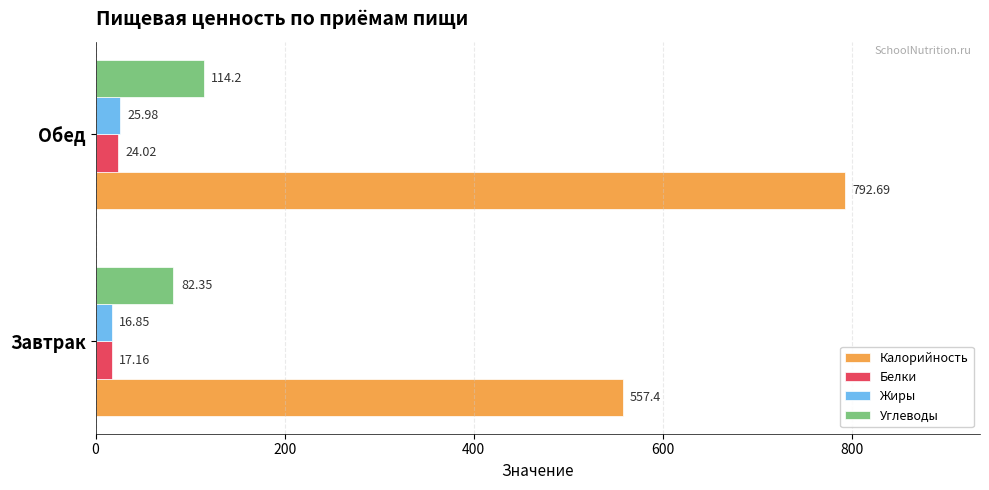

What is the sum of the Белки values at Завтрак and Обед?

41.2